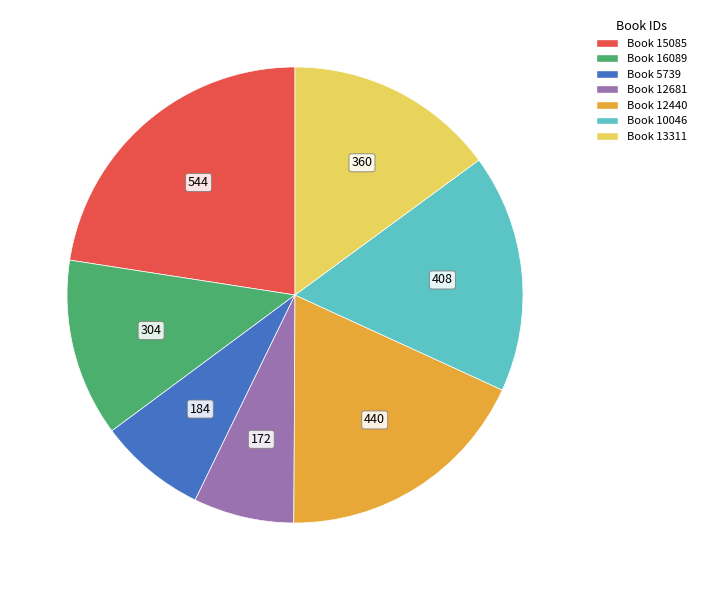

Does any single category account for the majority?

No